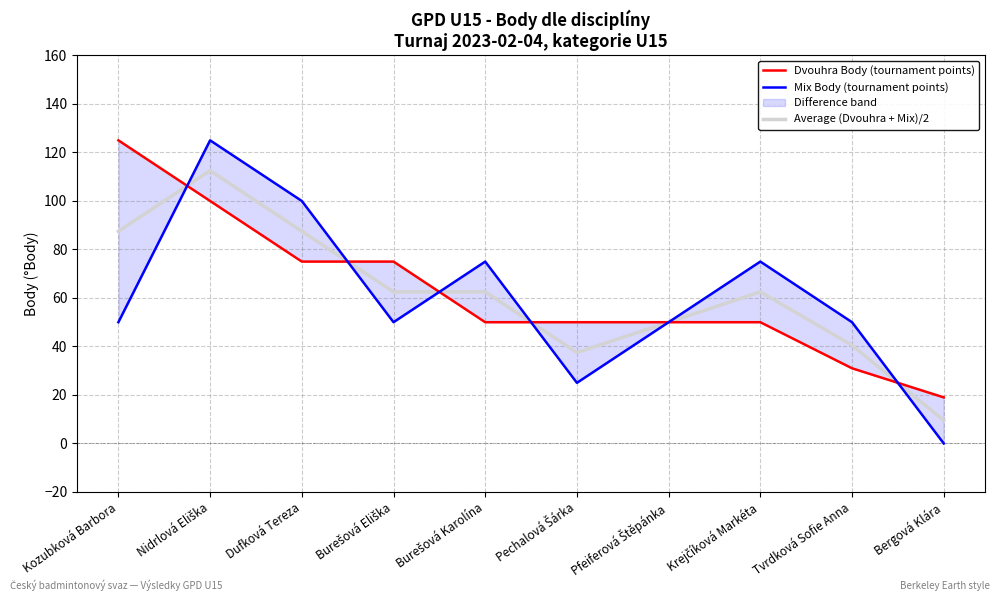

What are all the series names shown in the legend?

Dvouhra Body (tournament points), Mix Body (tournament points), Average (Dvouhra + Mix)/2